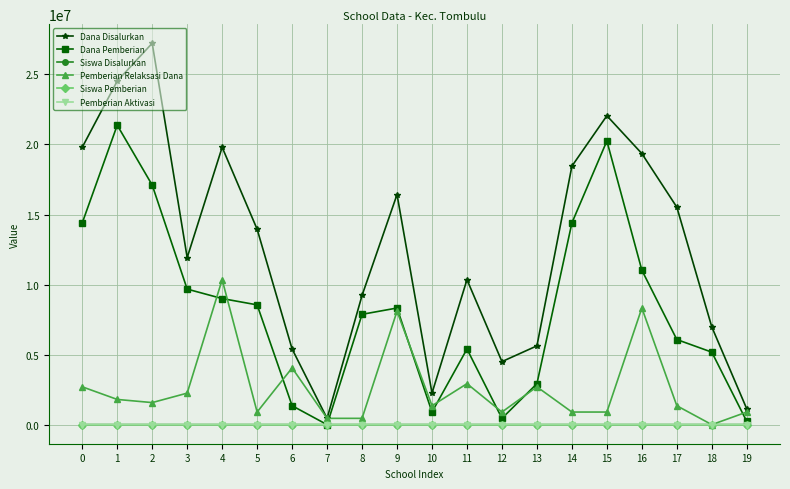

True or false: Dana Pemberian has a value of 0 at 7.

True